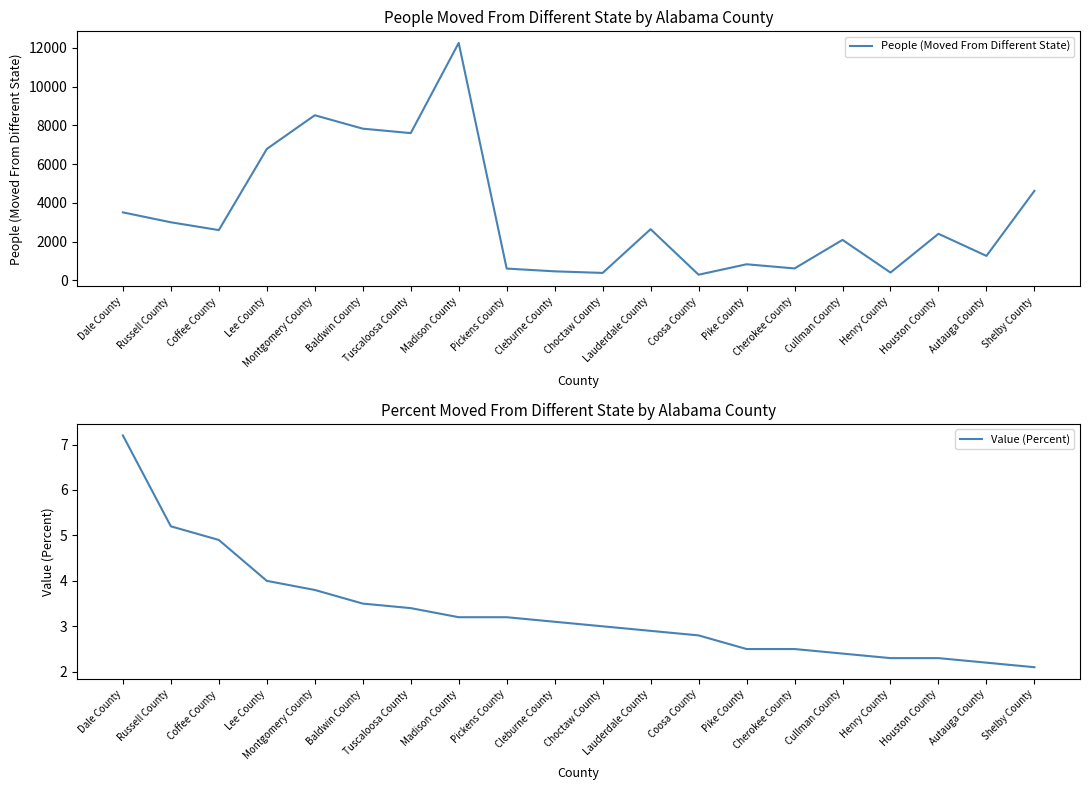

What is the average value of the Value (Percent) series?

3.3